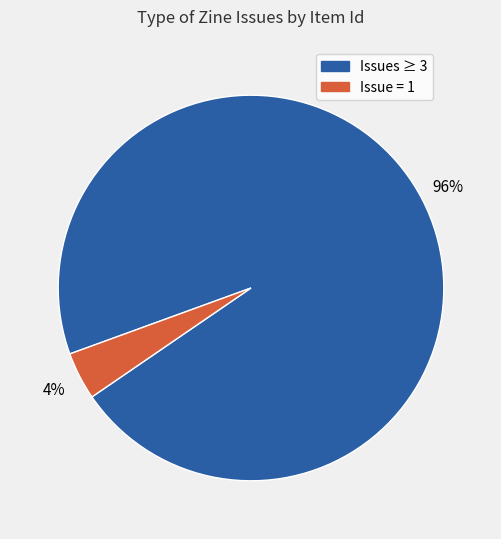

To the nearest percent, what is the average slice percentage?

50%